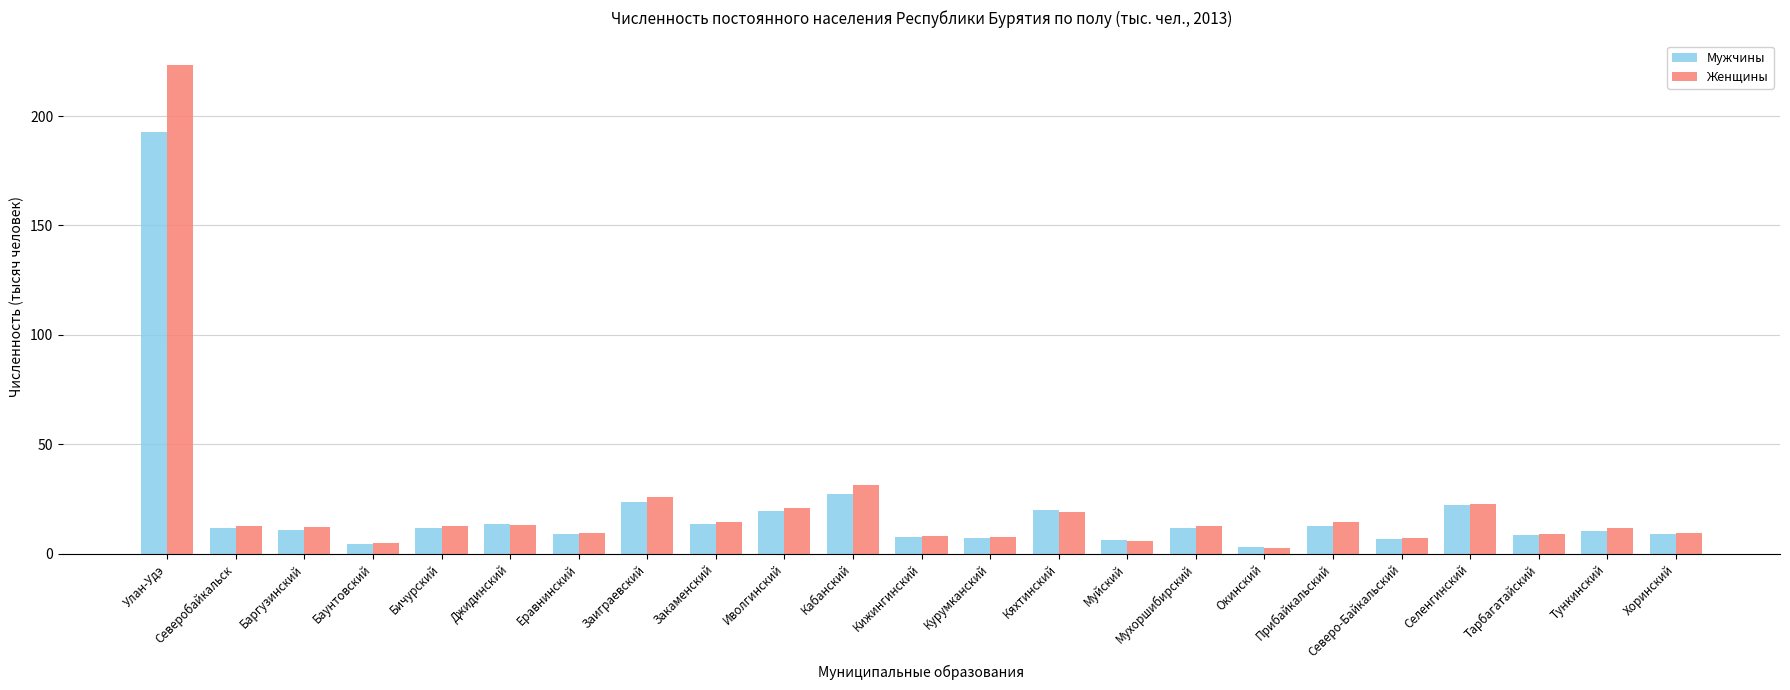

What is the difference between the maximum and minimum values in the Женщины series?

220.8